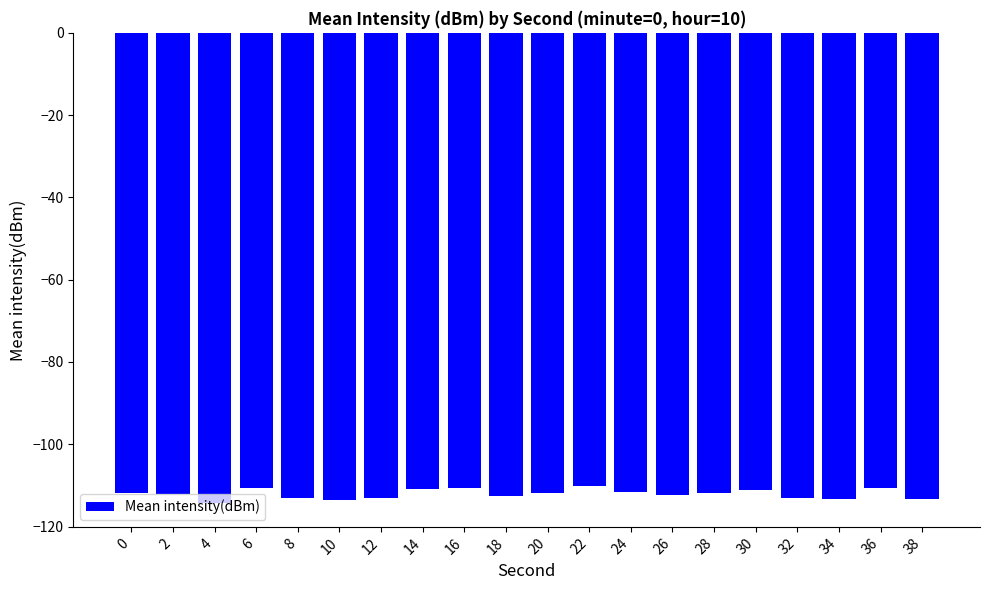

What is the maximum value shown in the chart?

-110.1